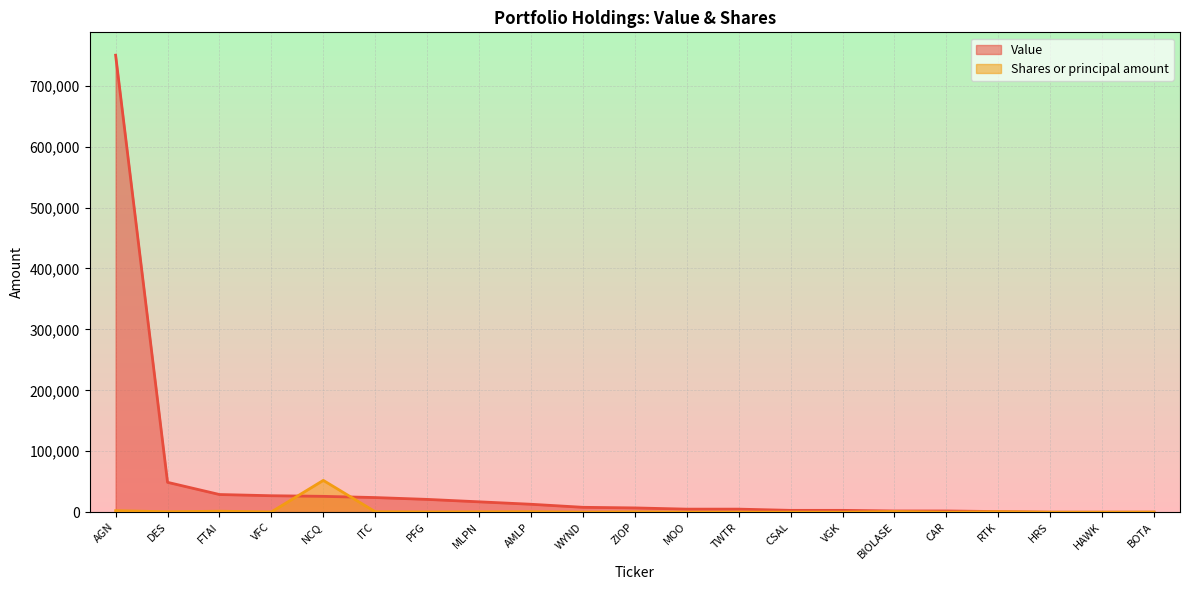

What is the total value across all series at CSAL?

3110